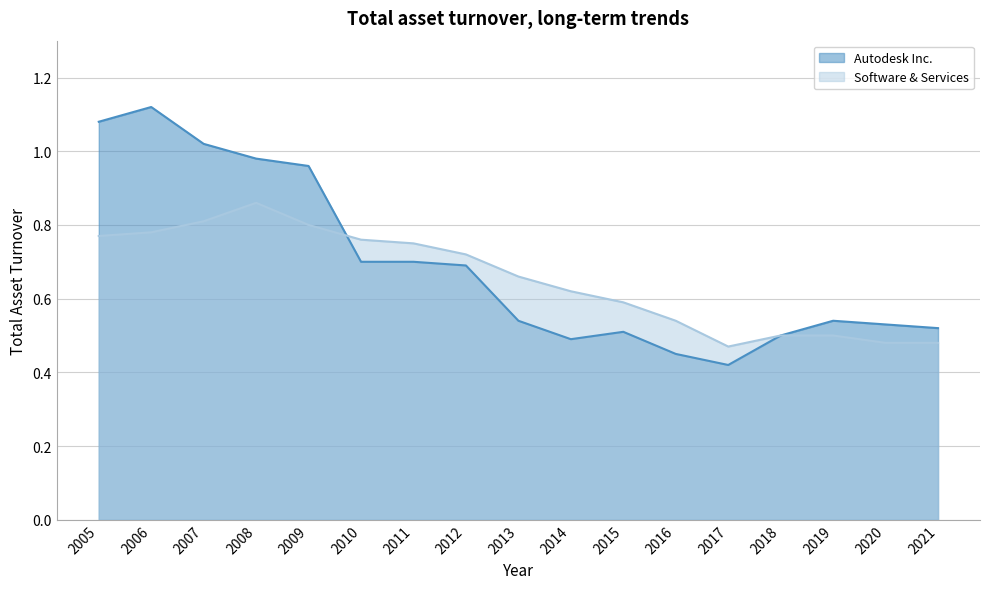

True or false: Software & Services and Autodesk Inc. cross at least once.

True